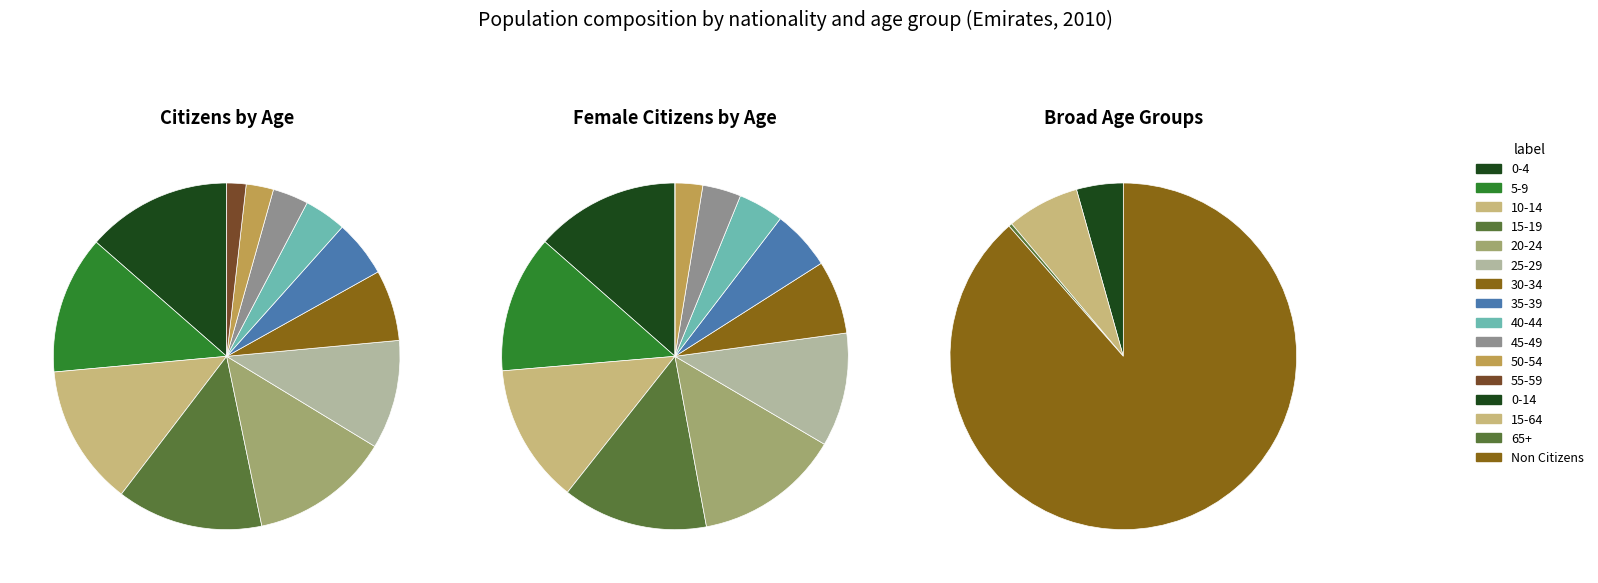

How many segments does this pie chart have?

12